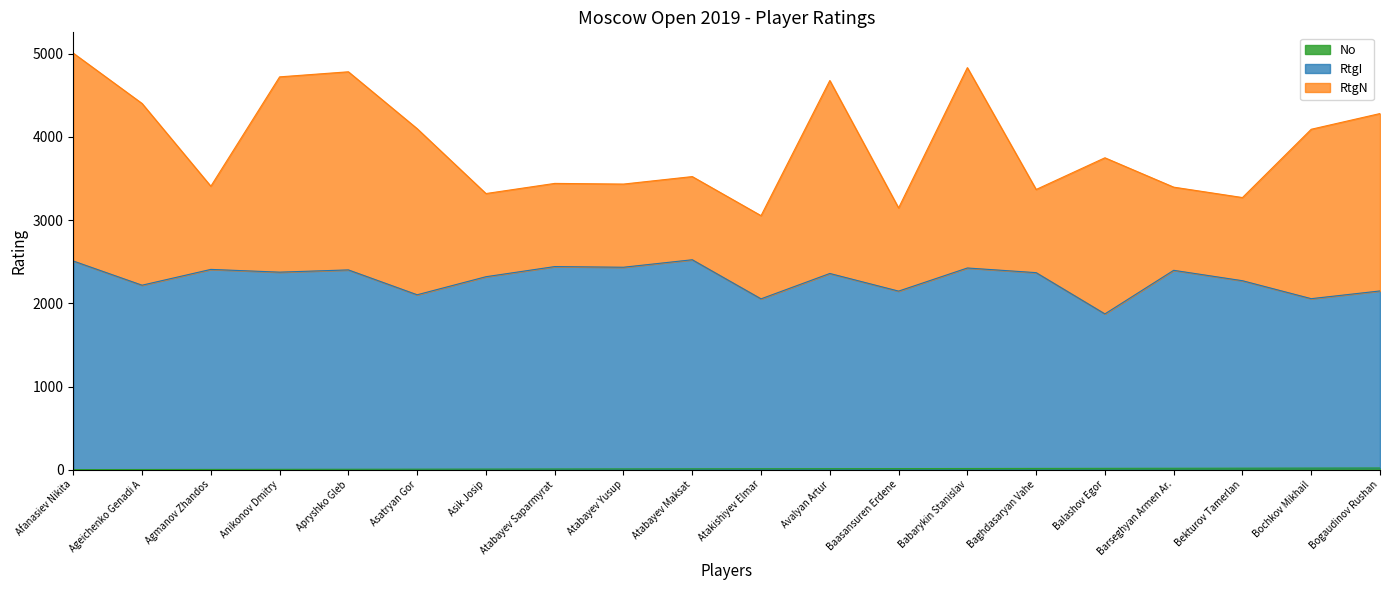

What is the label of the 7th point from the right?

Babarykin Stanislav